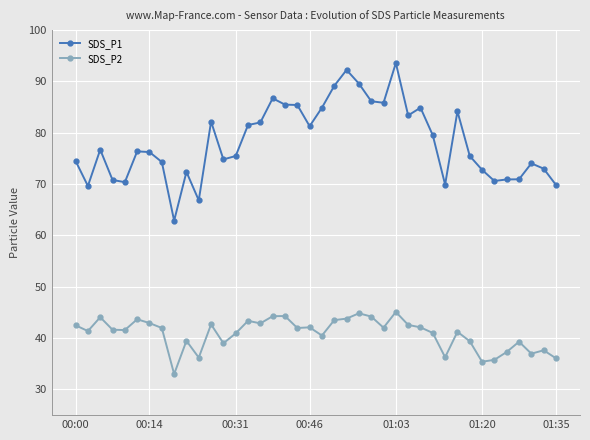

List the series in order of their overall mean, lowest first.

SDS_P2, SDS_P1